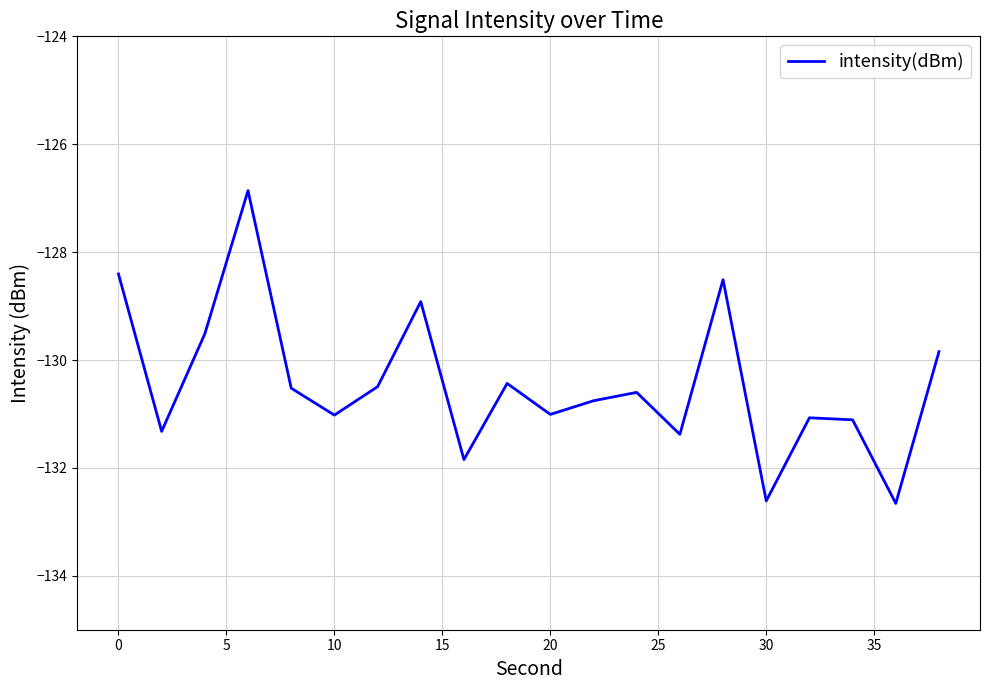

What is the difference between the maximum and minimum values?

5.8